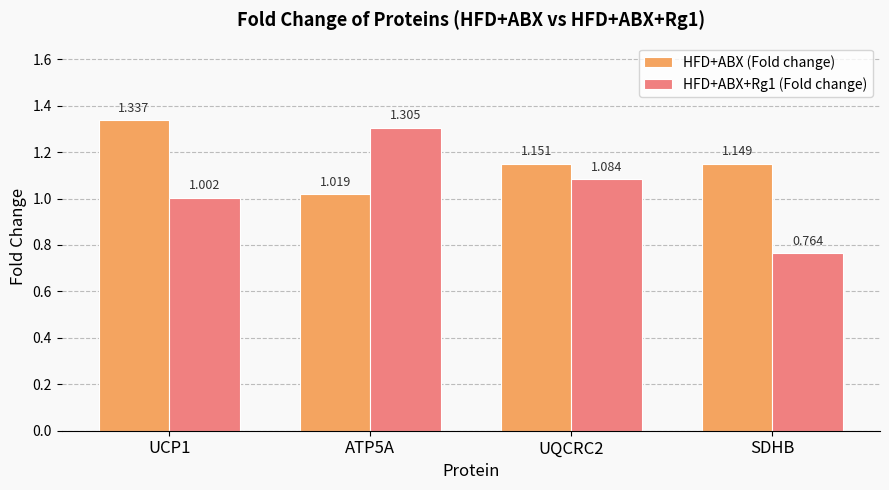

What are all the series names shown in the legend?

HFD+ABX (Fold change), HFD+ABX+Rg1 (Fold change)